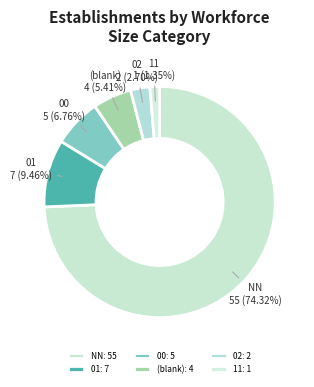

How many segments does this pie chart have?

6